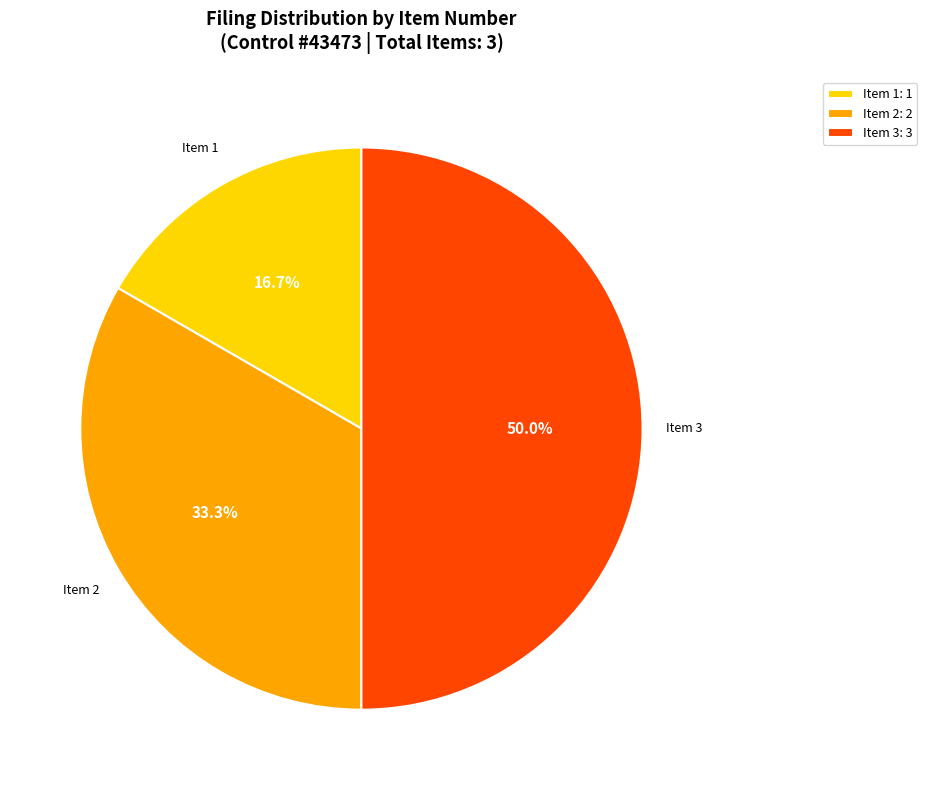

What percentage is NOT represented by Item 3?

50.0%